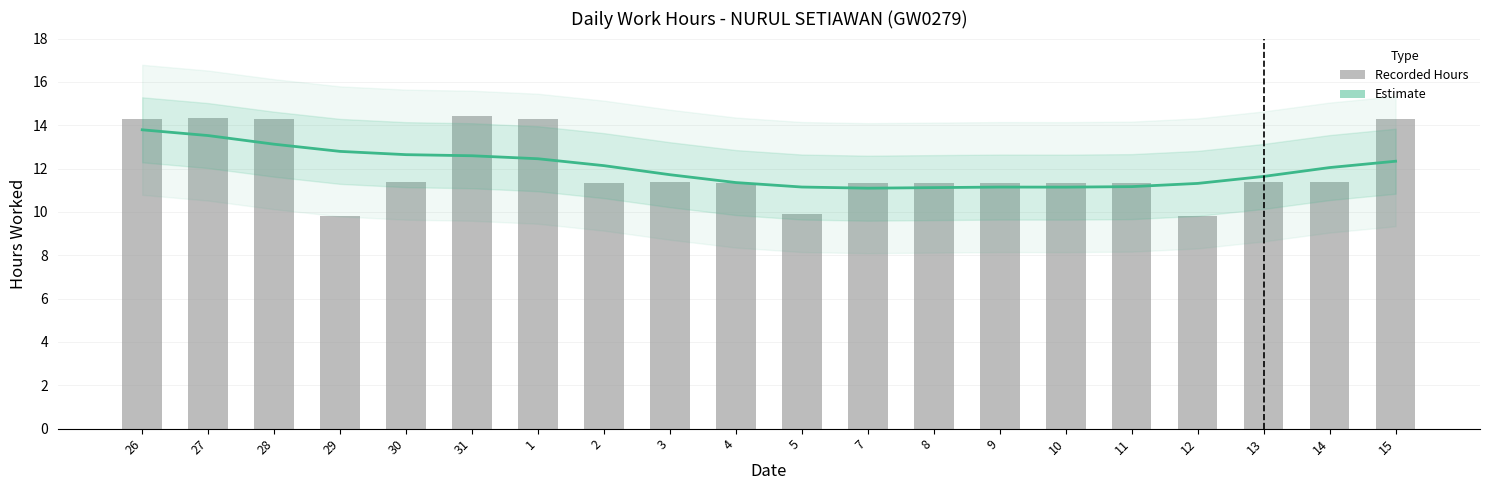

At which category is the sum across all series the highest?

26